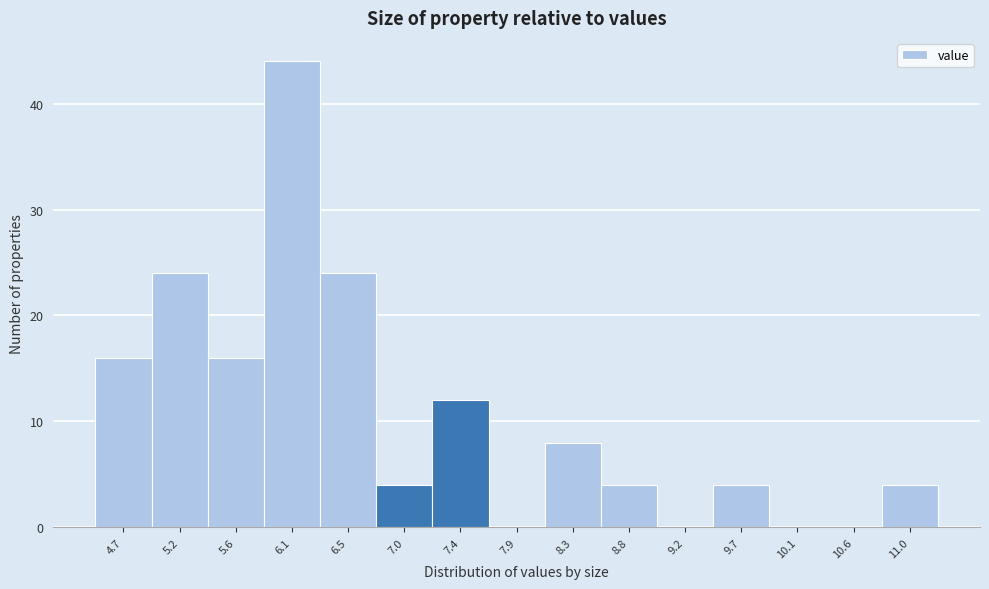

Reading left to right, what are all the values shown in this chart?

4.7=16	5.2=24	5.6=16	6.1=44	6.5=24	7.0=4	7.4=12	7.9=0	8.3=8	8.8=4	9.2=0	9.7=4	10.1=0	10.6=0	11.0=4